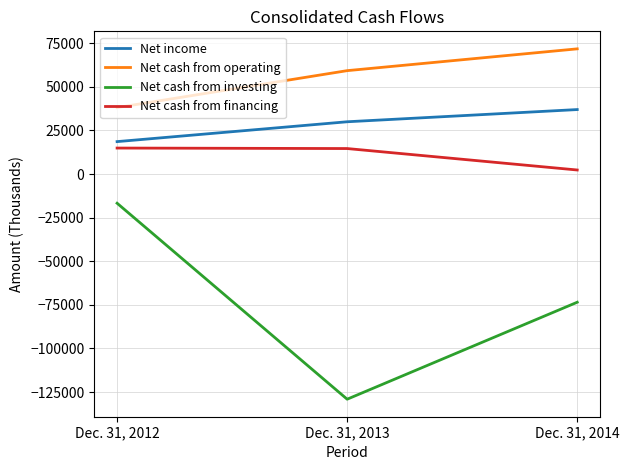

At which label does Net cash from investing first exceed -73500?

Dec. 31, 2012